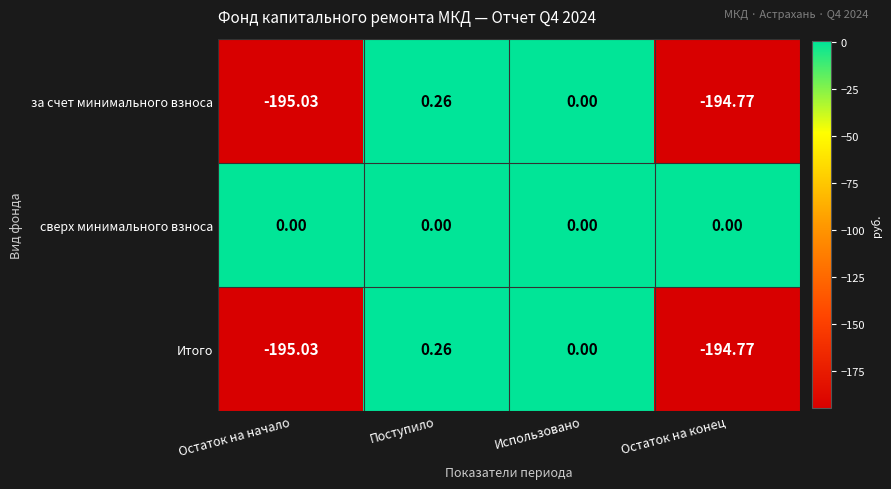

Which category has the highest value across all series?

Поступило